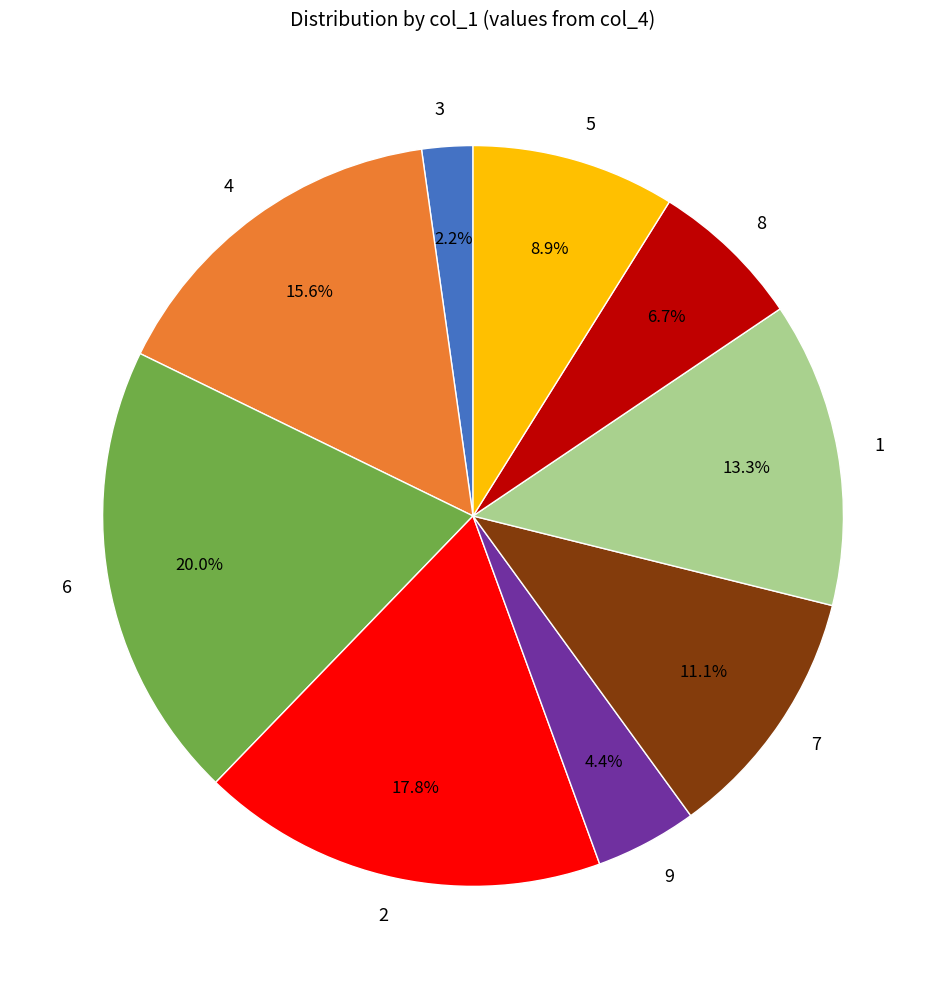

To the nearest percent, what percentage of the pie is 2?

18%